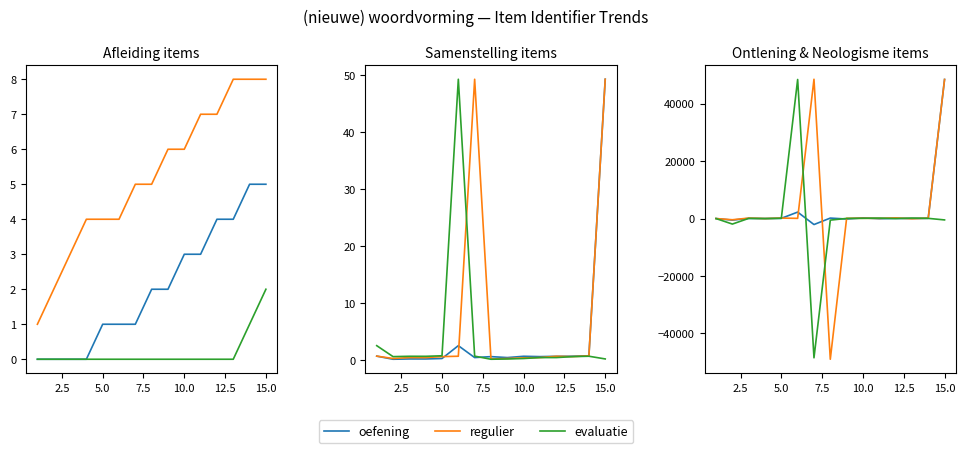

In evaluatie, how many points are lower than both neighbors (excluding endpoints)?

4